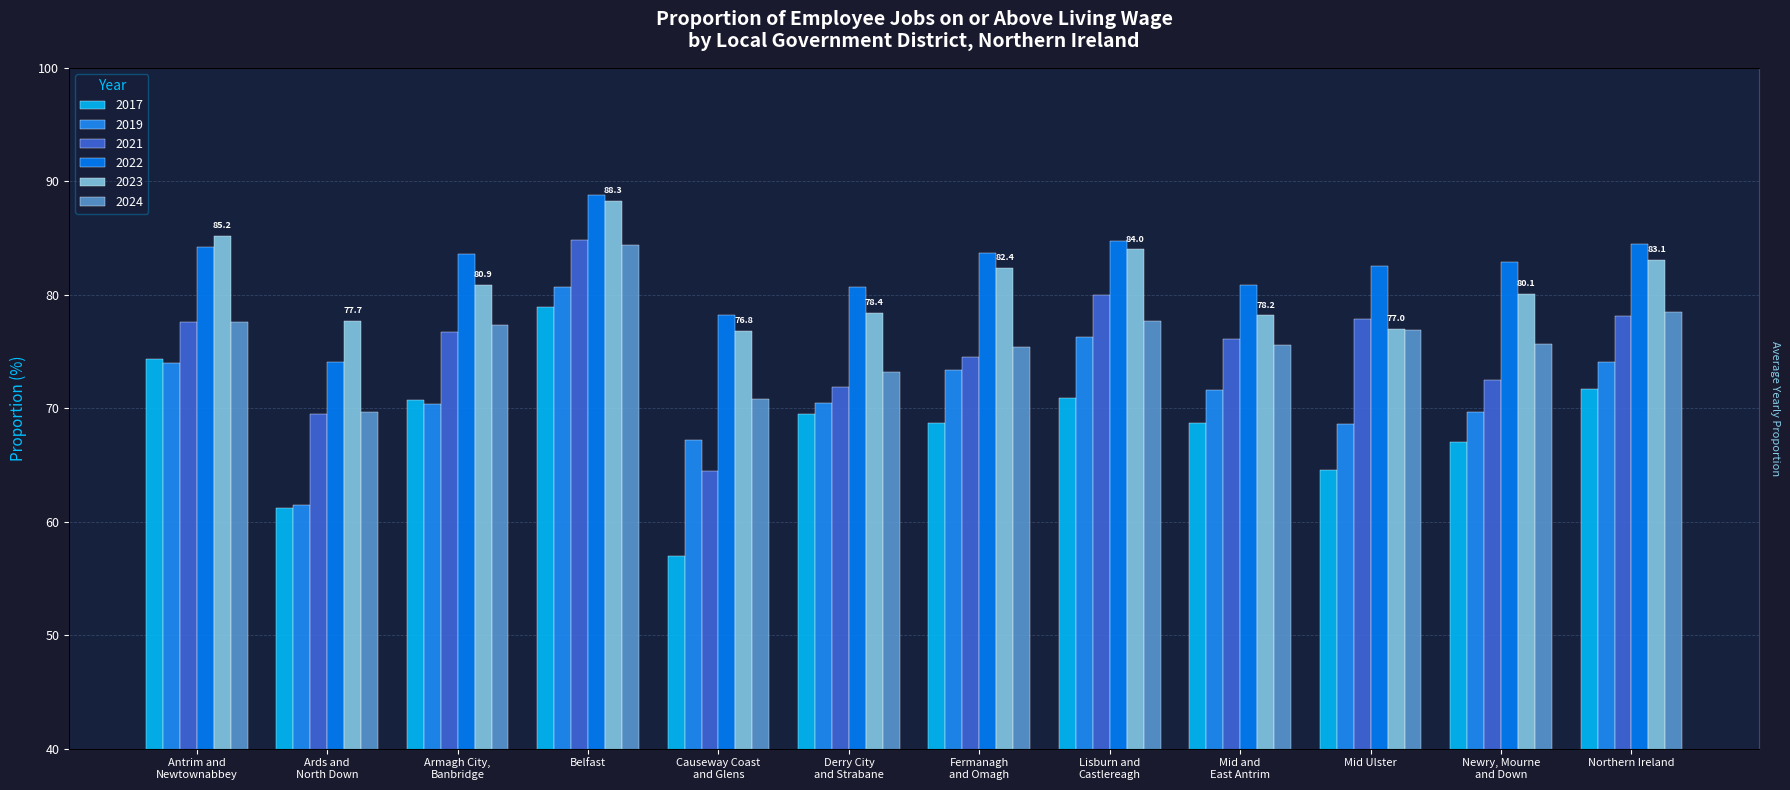

At which category does the chart reach its peak across all series?

Belfast